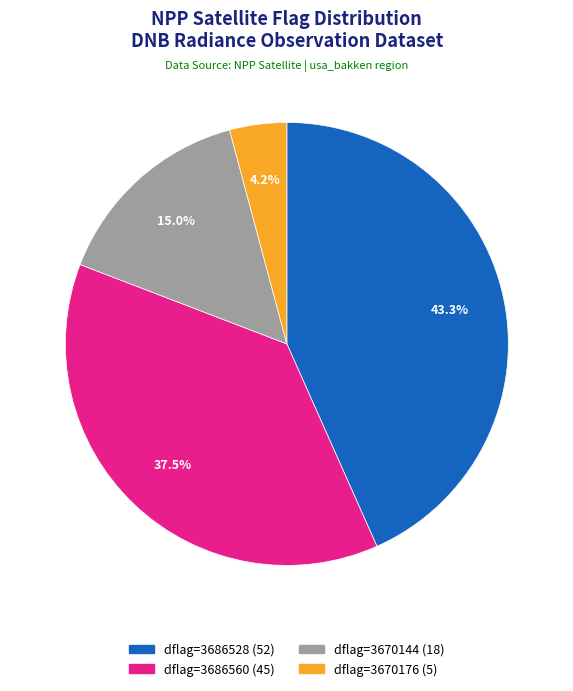

Is there any slice that represents more than half of the pie?

No